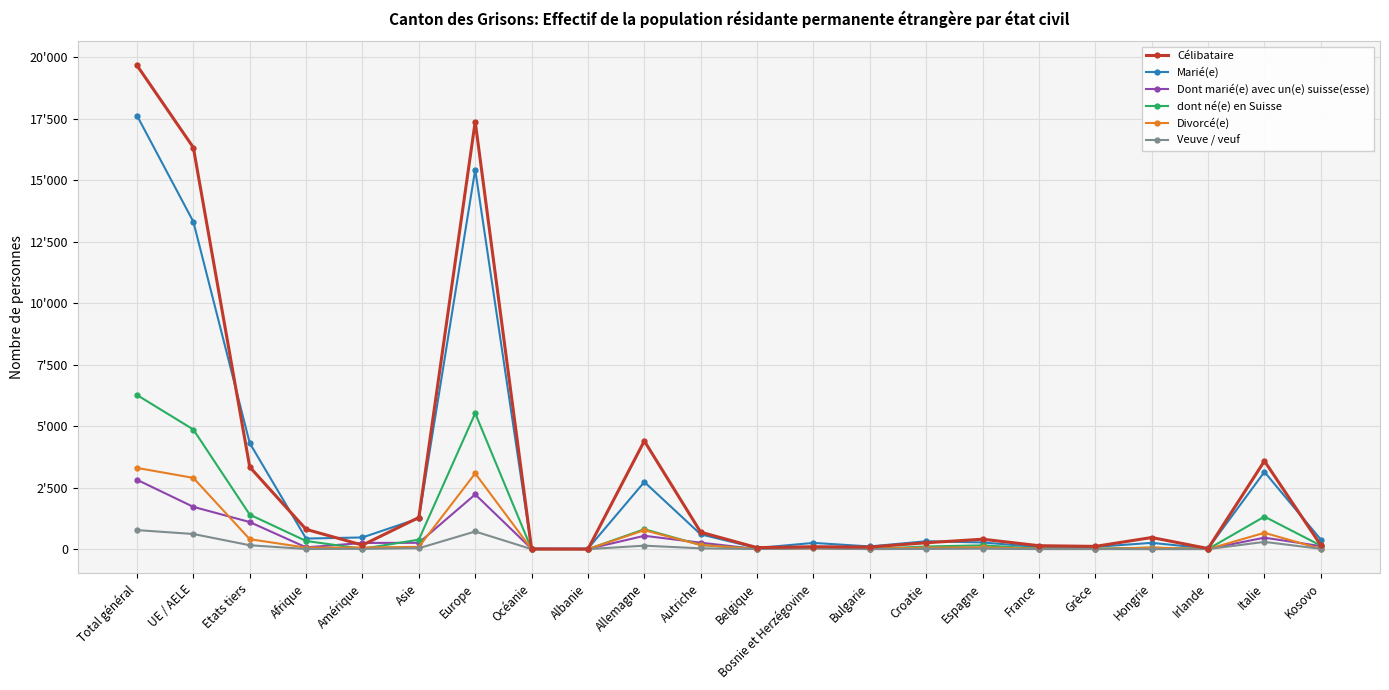

Reading right to left, extract all data points from this chart.

Célibataire: 160	3584	25	473	112	140	404	260	85	98	62	689	4400	2	5	17387	1287	165	805	3341	16334	19675
Marié(e): 390	3141	28	256	92	80	273	321	110	254	46	601	2731	23	24	15433	1251	476	430	4315	13318	17633
Dont marié(e) avec un(e) suisse(esse): 123	467	11	10	7	20	53	33	6	71	4	262	543	6	14	2225	258	252	72	1102	1720	2822
dont né(e) en Suisse: 144	1323	4	62	17	23	154	107	8	71	10	169	810	0	0	5526	386	16	332	1404	4865	6269
Divorcé(e): 13	664	4	62	8	19	76	60	20	28	7	169	770	1	2	3080	93	68	61	406	2898	3304
Veuve / veuf: 13	295	1	0	3	2	19	13	1	28	4	33	142	0	0	718	38	13	6	159	616	775